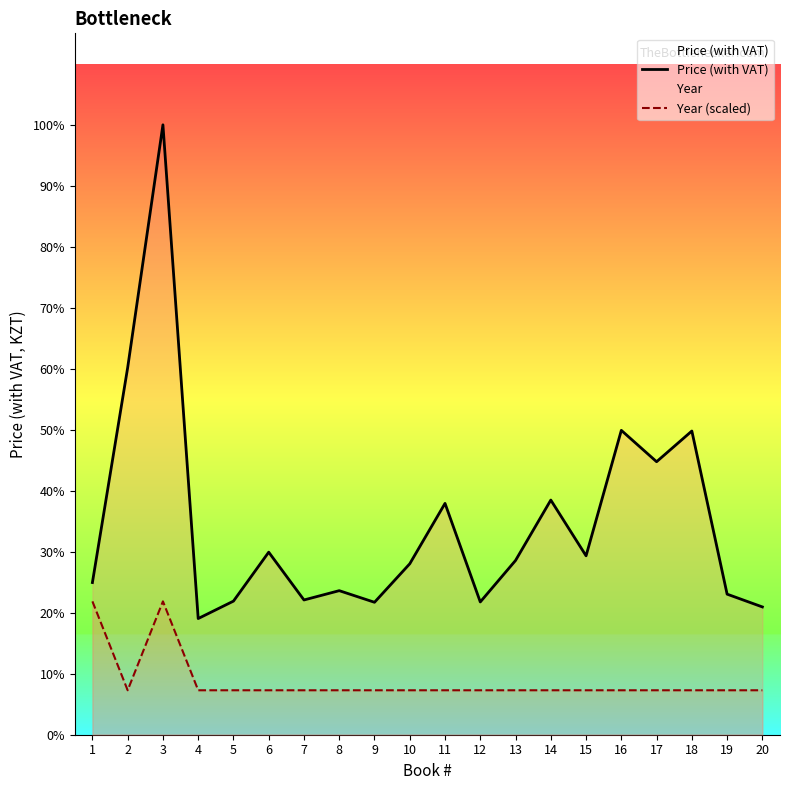

List the series in order of their peak value, highest first.

Price (with VAT), Year (scaled)